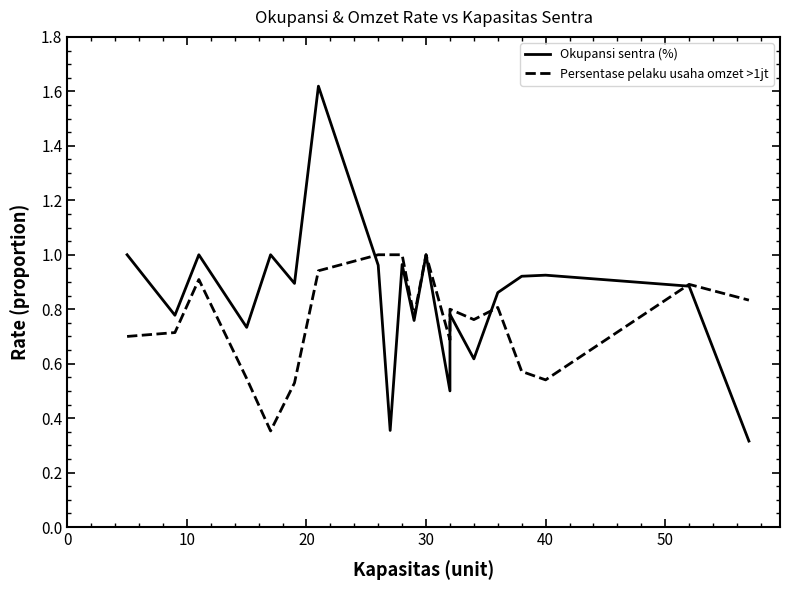

What is the label of the 11th point from the left?

10